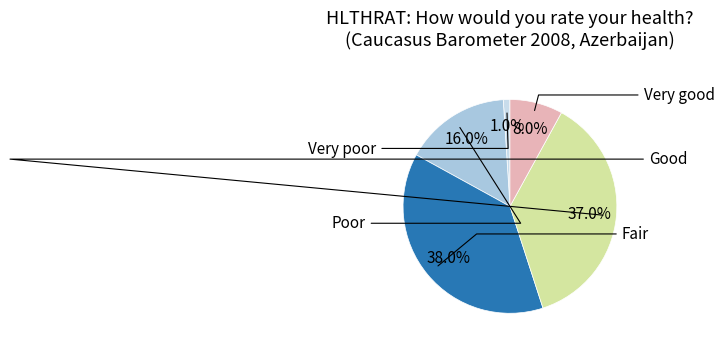

How much of the chart is everything except Poor?

84.0%